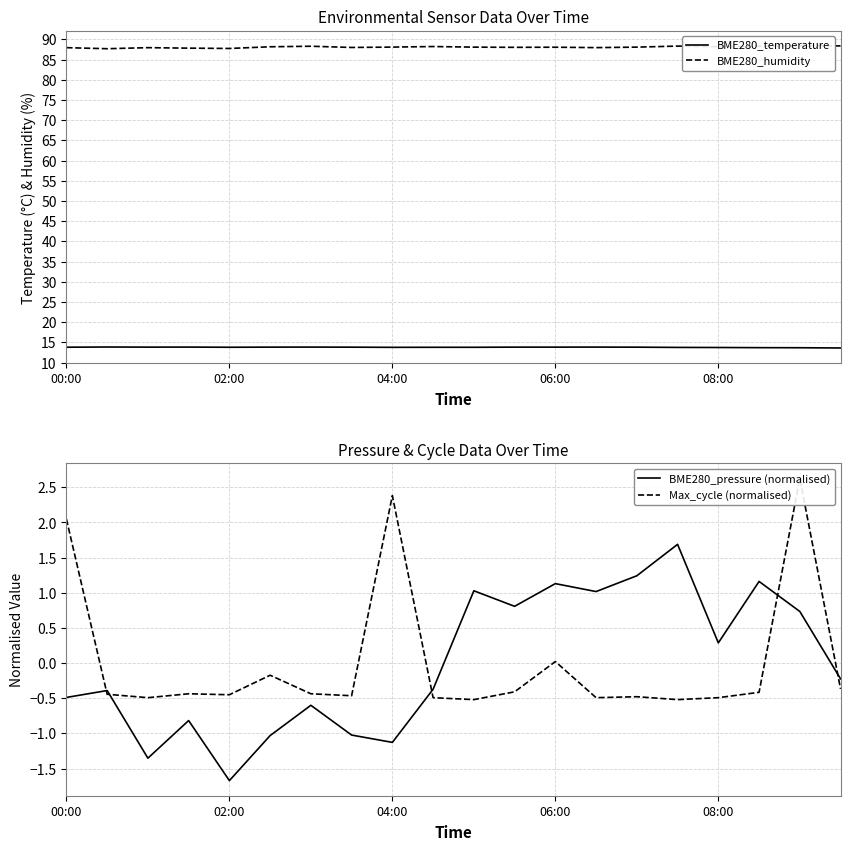

What is the highest value of the BME280_humidity series?

88.4